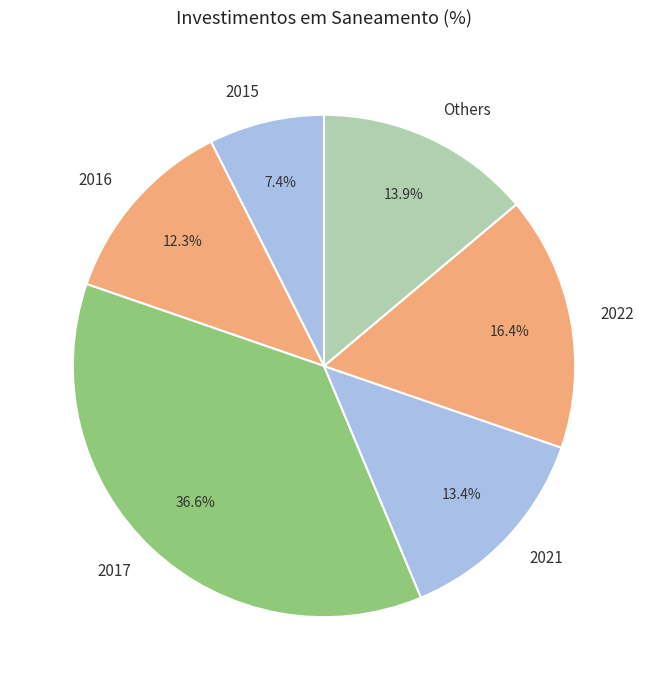

Is 2016 the majority of the pie?

No